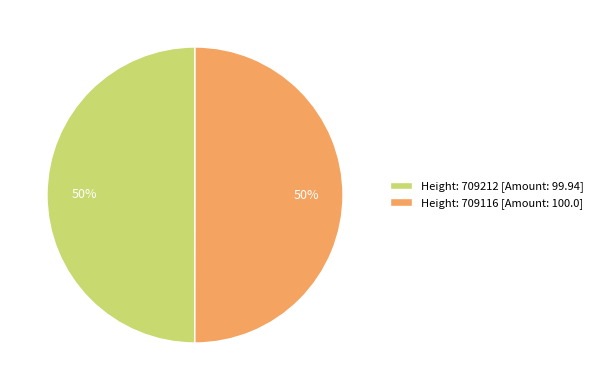

Is the sum of Height: 709116 [Amount: 100.0] and Height: 709212 [Amount: 99.94] greater than half?

Yes